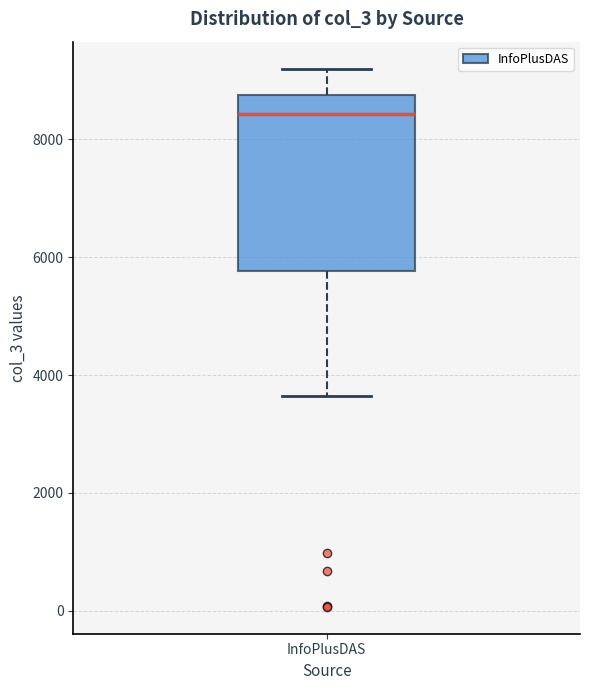

Transcribe this box plot: give where the median line is, the range the box spans, and where the two whiskers end, as read against the y-axis. The values are not printed on the chart, so give them approximately, as read against the axis.

median 8400, box 5800 to 8800, whiskers 3600 to 9200